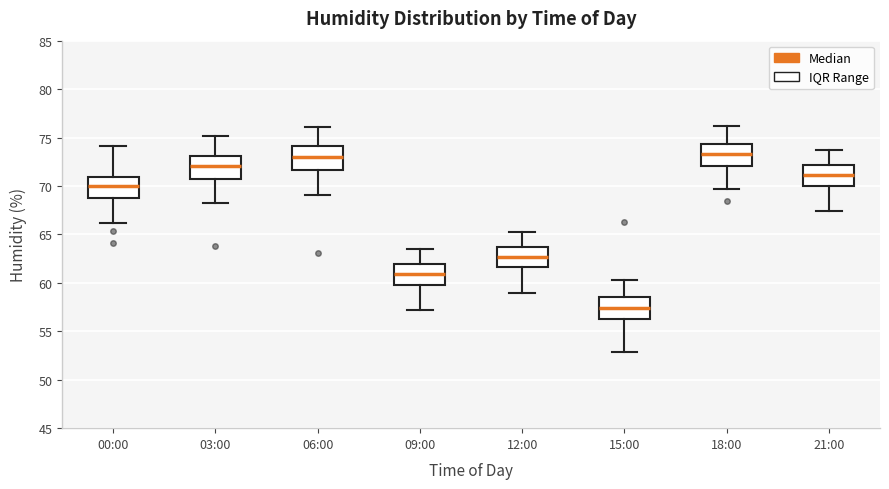

Reading left to right, transcribe this box plot: for each box, give where its median line is, the range the box spans, and where its two whiskers end, as read against the y-axis. The values are not printed on the chart, so give them approximately, as read against the axis.

00:00: median 70.0, box 69.0 to 71.0, whiskers 66.0 to 74.0
03:00: median 72.0, box 70.5 to 73.0, whiskers 68.0 to 75.0
06:00: median 73.0, box 71.5 to 74.0, whiskers 69.0 to 76.0
09:00: median 61.0, box 60.0 to 62.0, whiskers 57.0 to 63.5
12:00: median 62.5, box 61.5 to 64.0, whiskers 59.0 to 65.5
15:00: median 57.5, box 56.0 to 58.5, whiskers 53.0 to 60.5
18:00: median 73.5, box 72.0 to 74.5, whiskers 69.5 to 76.0
21:00: median 71.0, box 70.0 to 72.0, whiskers 67.5 to 73.5